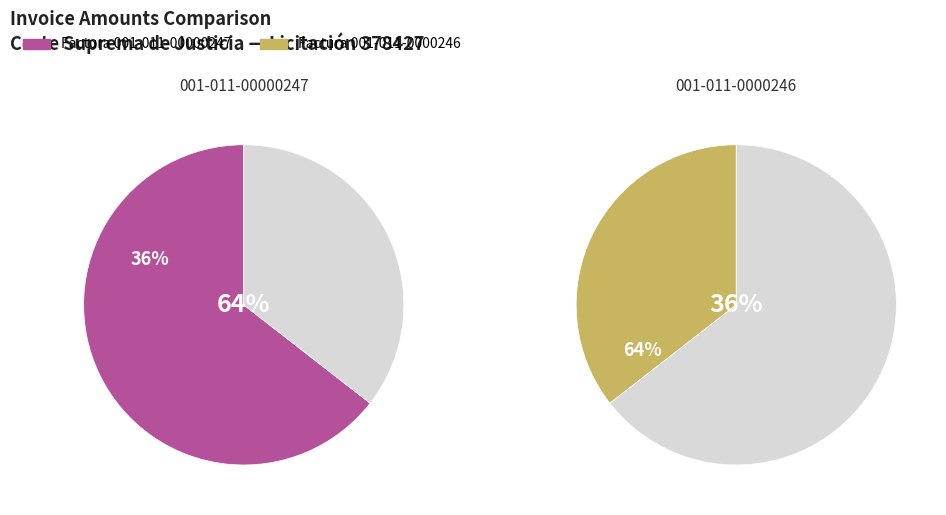

Which slice is the largest?

001-011-00000247